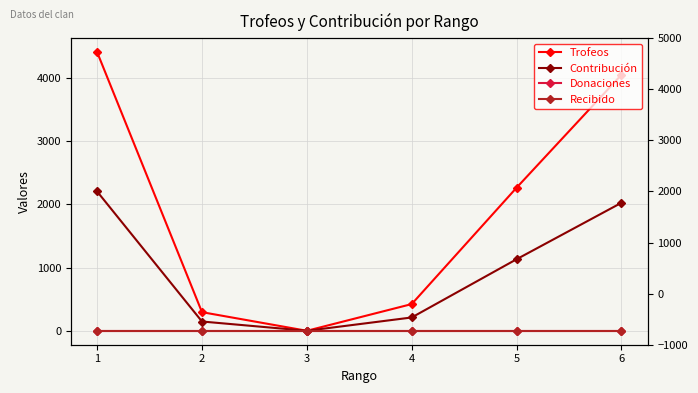

True or false: Recibido and Contribución cross at least once.

False